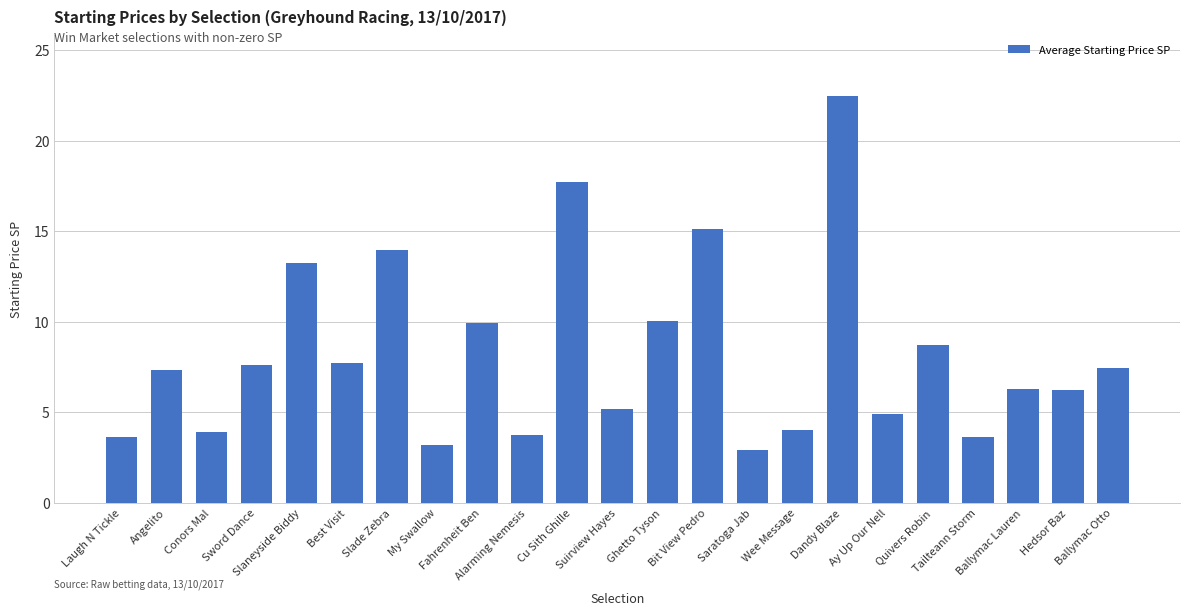

What is the value of the 4th bar from the left?

7.6